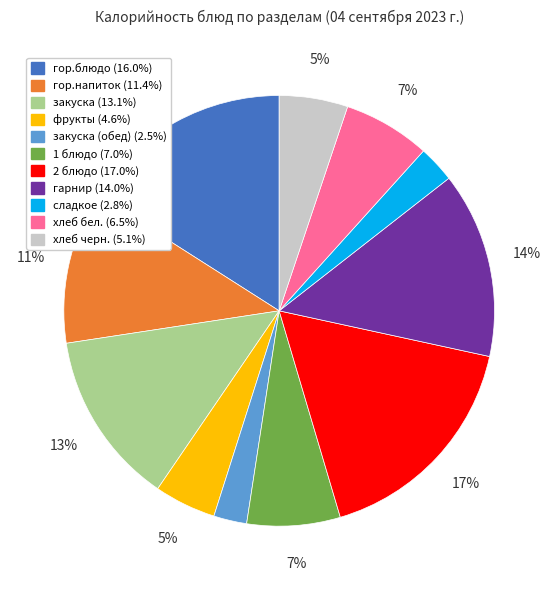

To the nearest percent, what is the average slice percentage?

9%